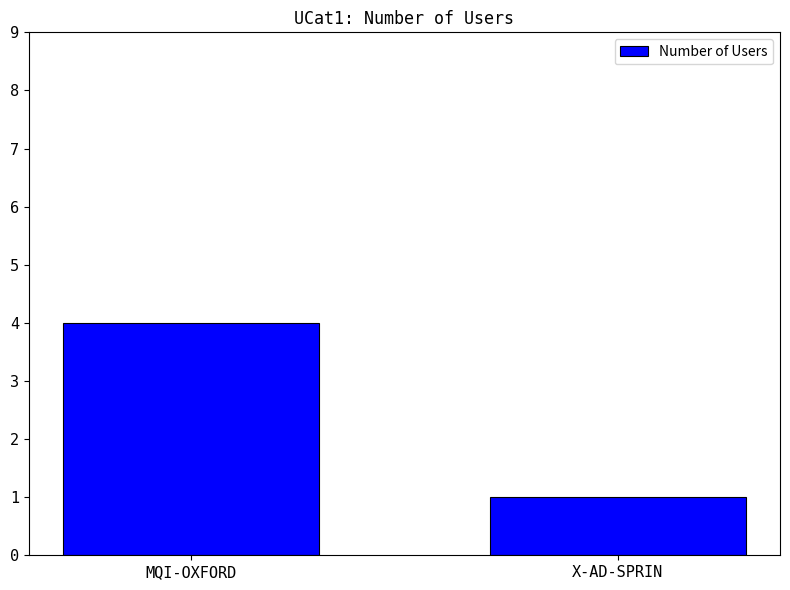

What is the value of the 1st bar from the left?

4